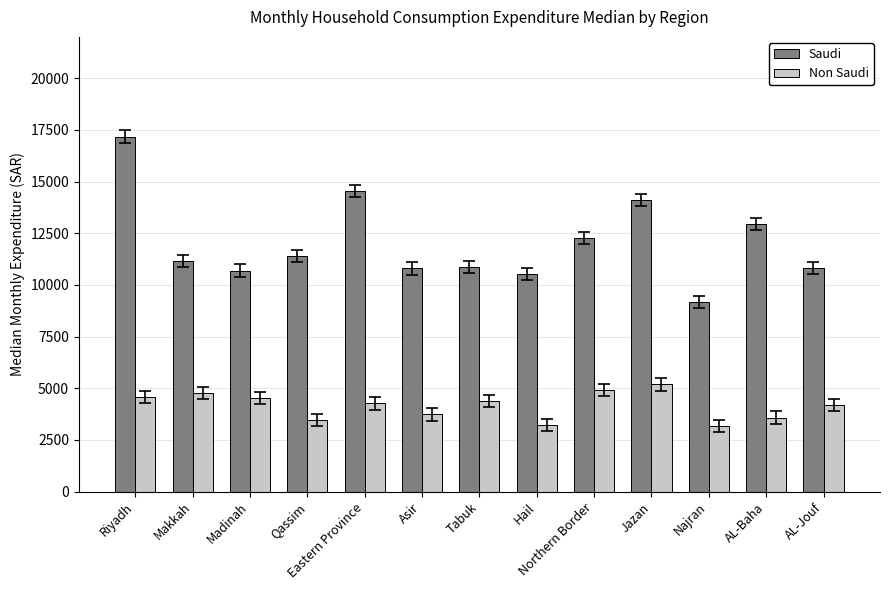

Where is Saudi nearest to the value 13183?

AL-Baha